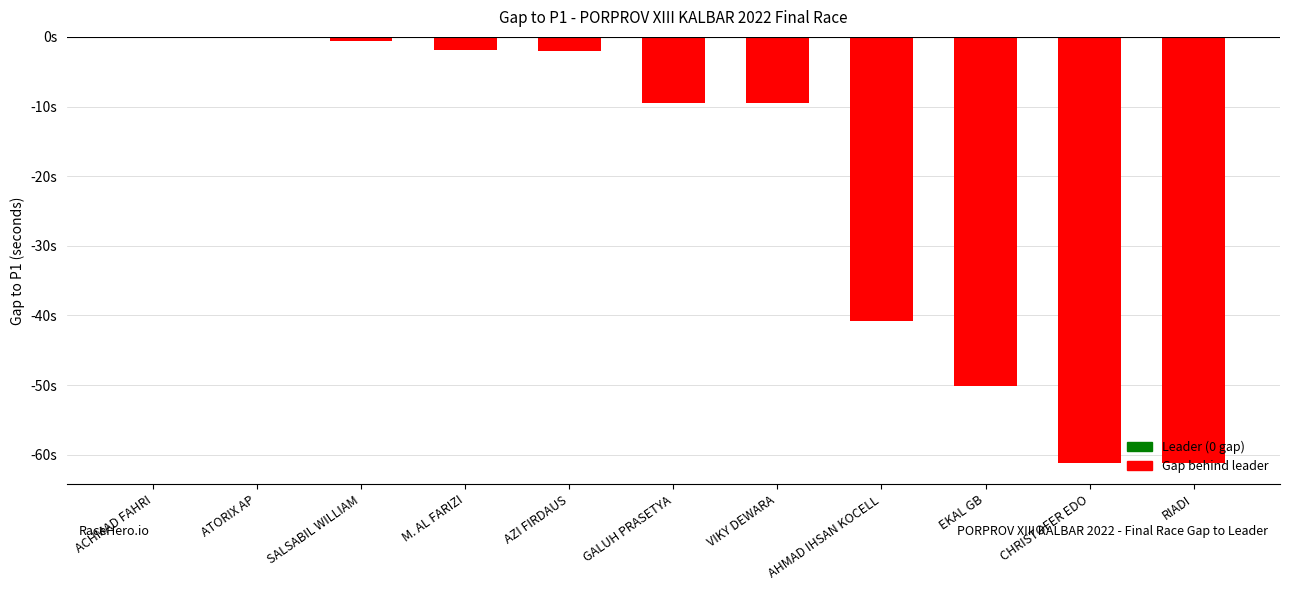

What is the average value?

-21.5